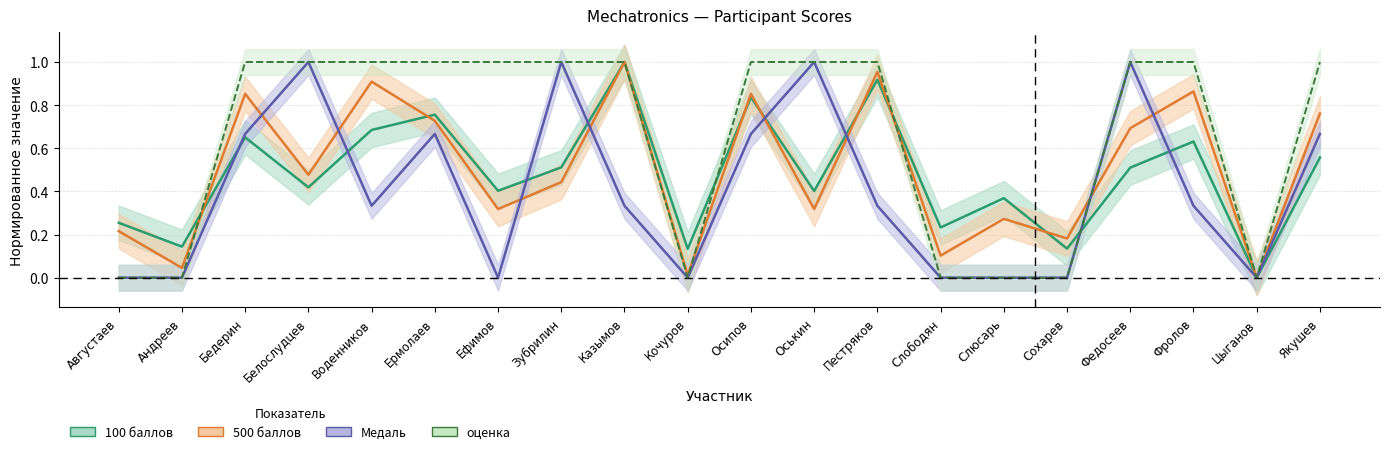

What is the label of the 11th point from the right?

Кочуров